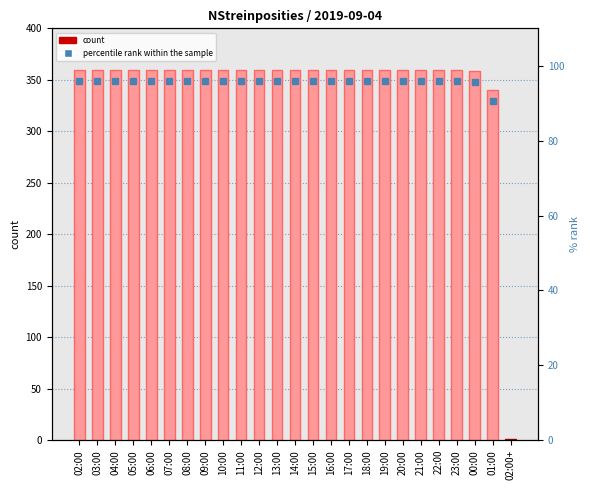

True or false: the data shows 360 at 12:00.

True